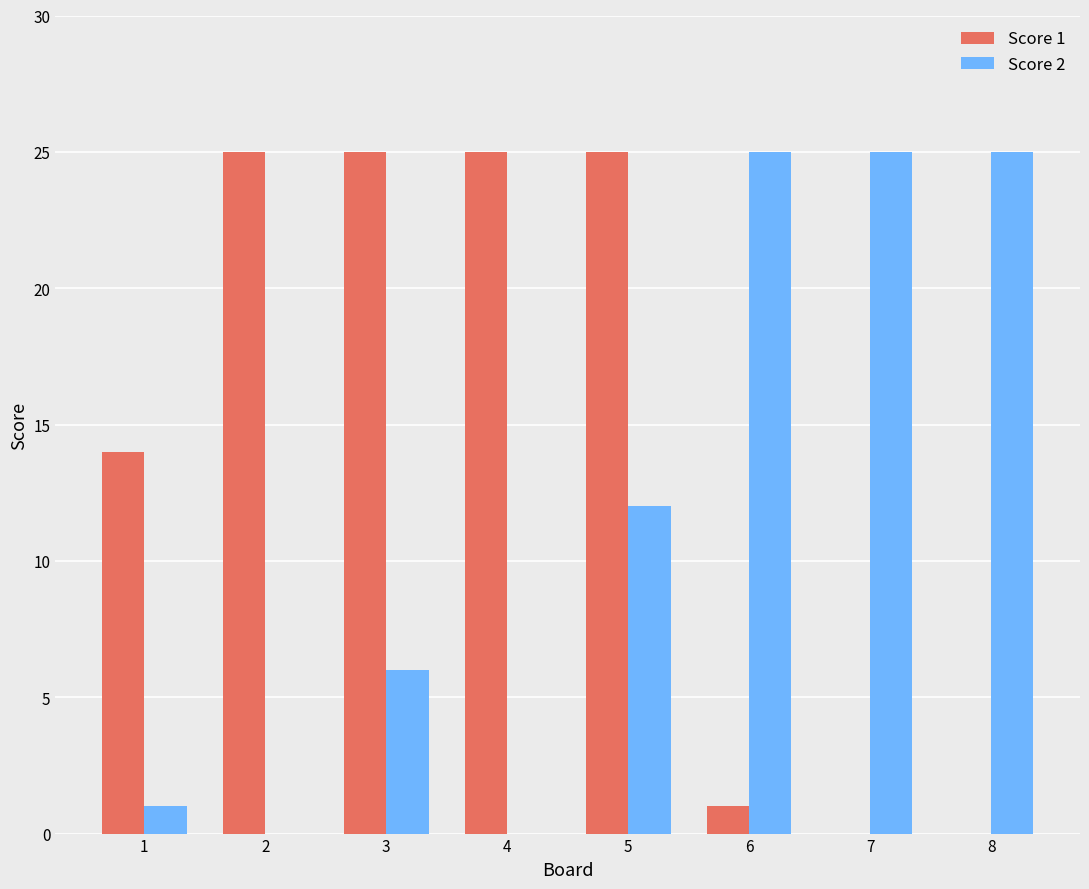

What is the greatest value displayed?

25